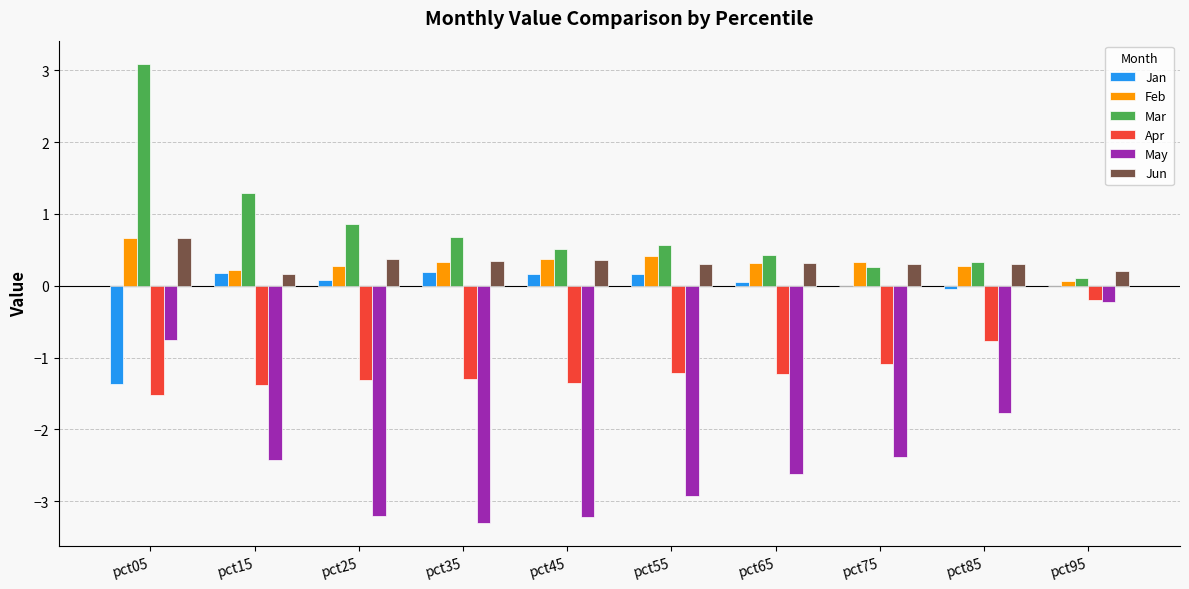

What is the spread (max minus min) of values at pct15?

3.7